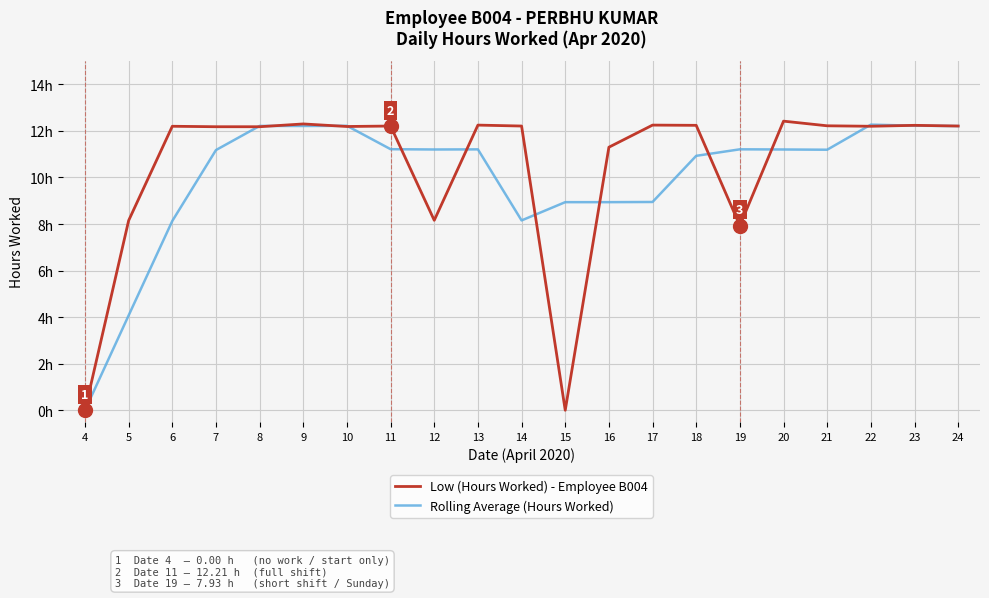

How many intersections are there between Rolling Average (Hours Worked) and Low (Hours Worked) - Employee B004?

12